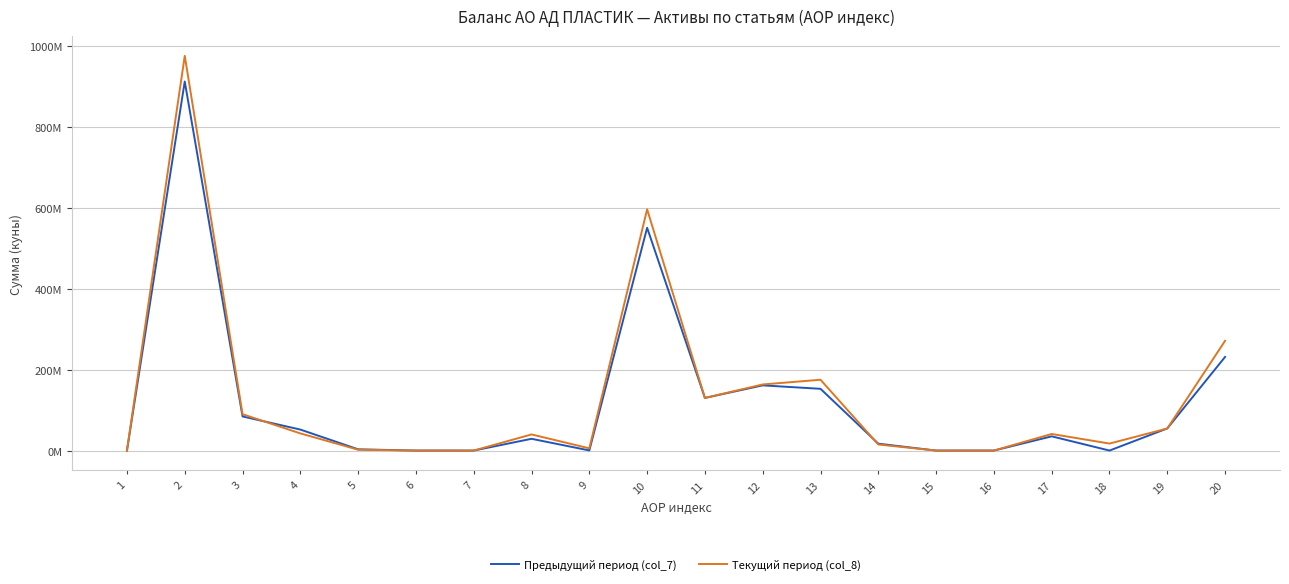

Which series has the widest spread of values?

Текущий период (col_8)